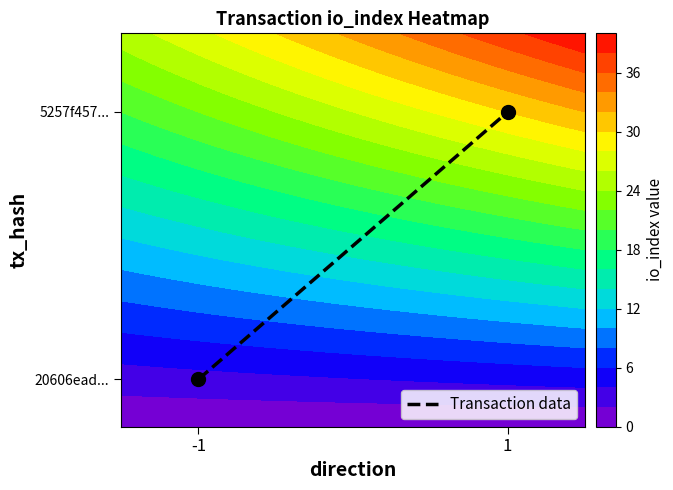

What is the smallest value displayed?

13